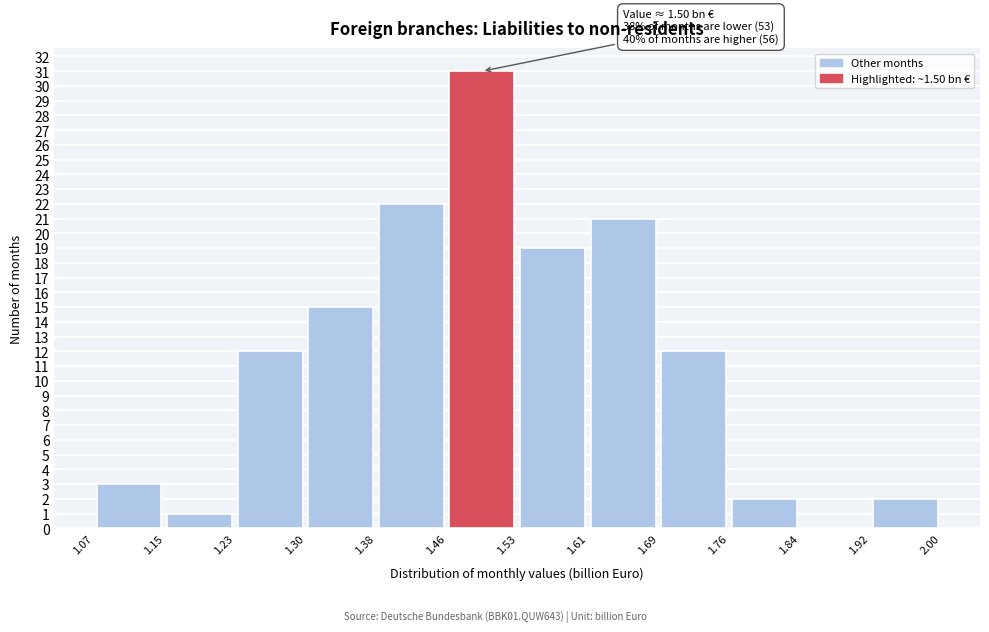

Which range on the x-axis has the tallest bar?

1.46 to 1.53